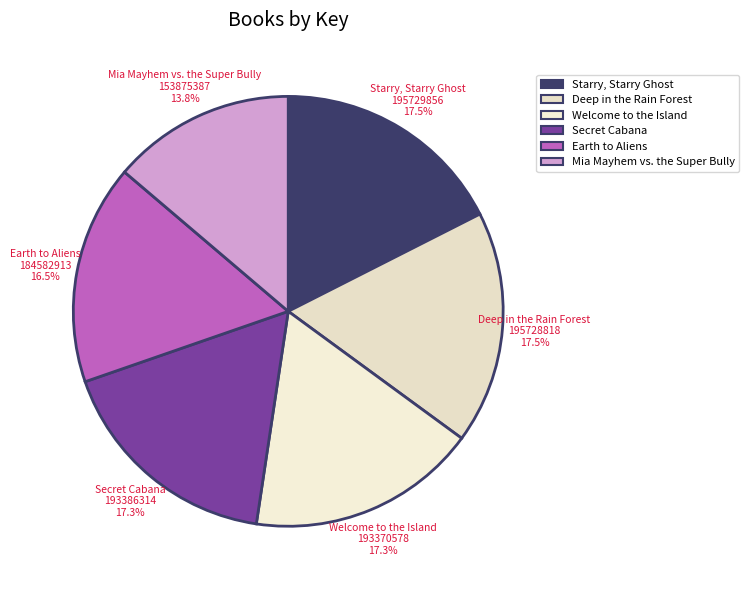

Which category has the smallest portion of the pie?

Mia Mayhem vs. the Super Bully